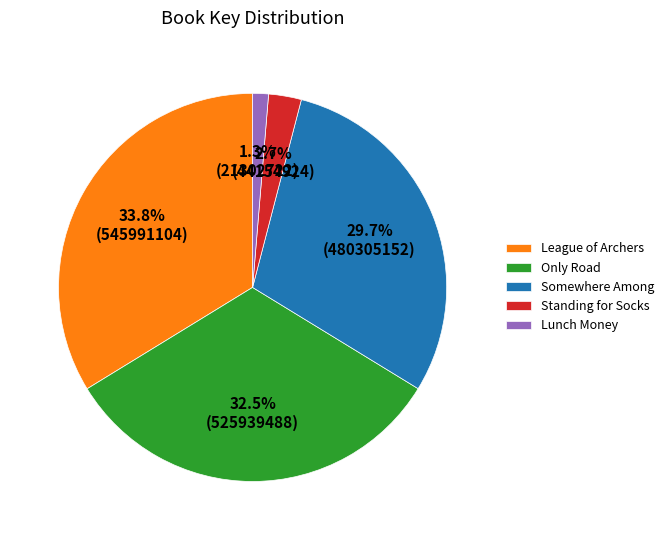

Approximately how many times larger is the value at Only Road compared to League of Archers?

1.0